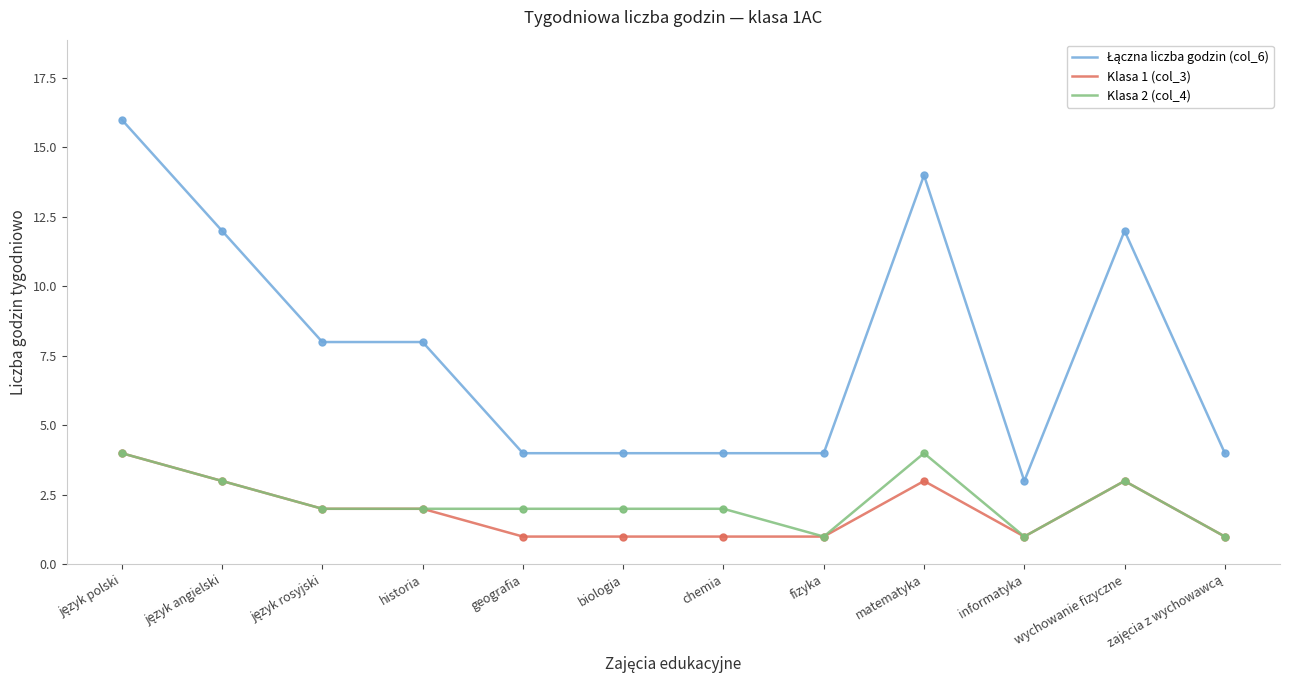

What is the maximum value shown in the chart?

16